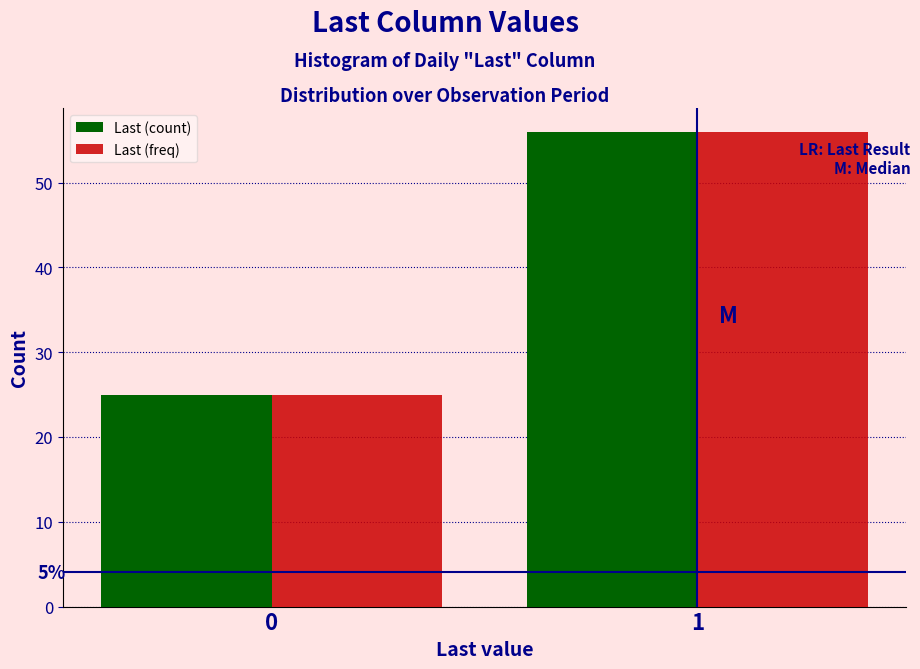

Reading left to right, list all the values displayed in this chart.

Last (count): 25	56
Last (freq): 25	56